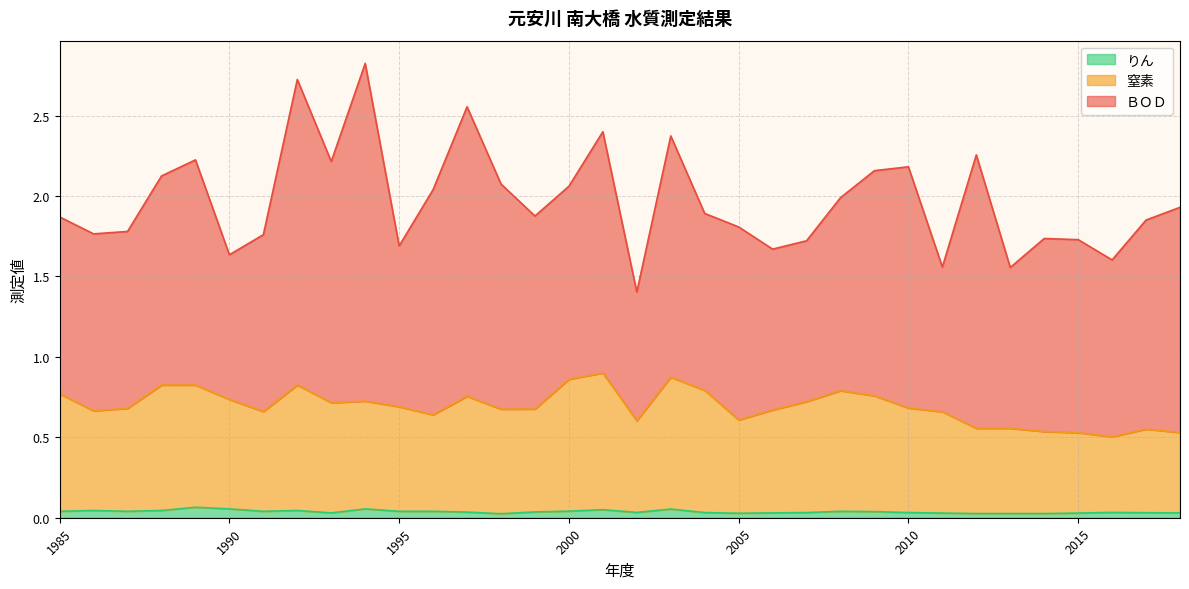

What is the value of the 窒素 point at the 23rd from the left?

0.7